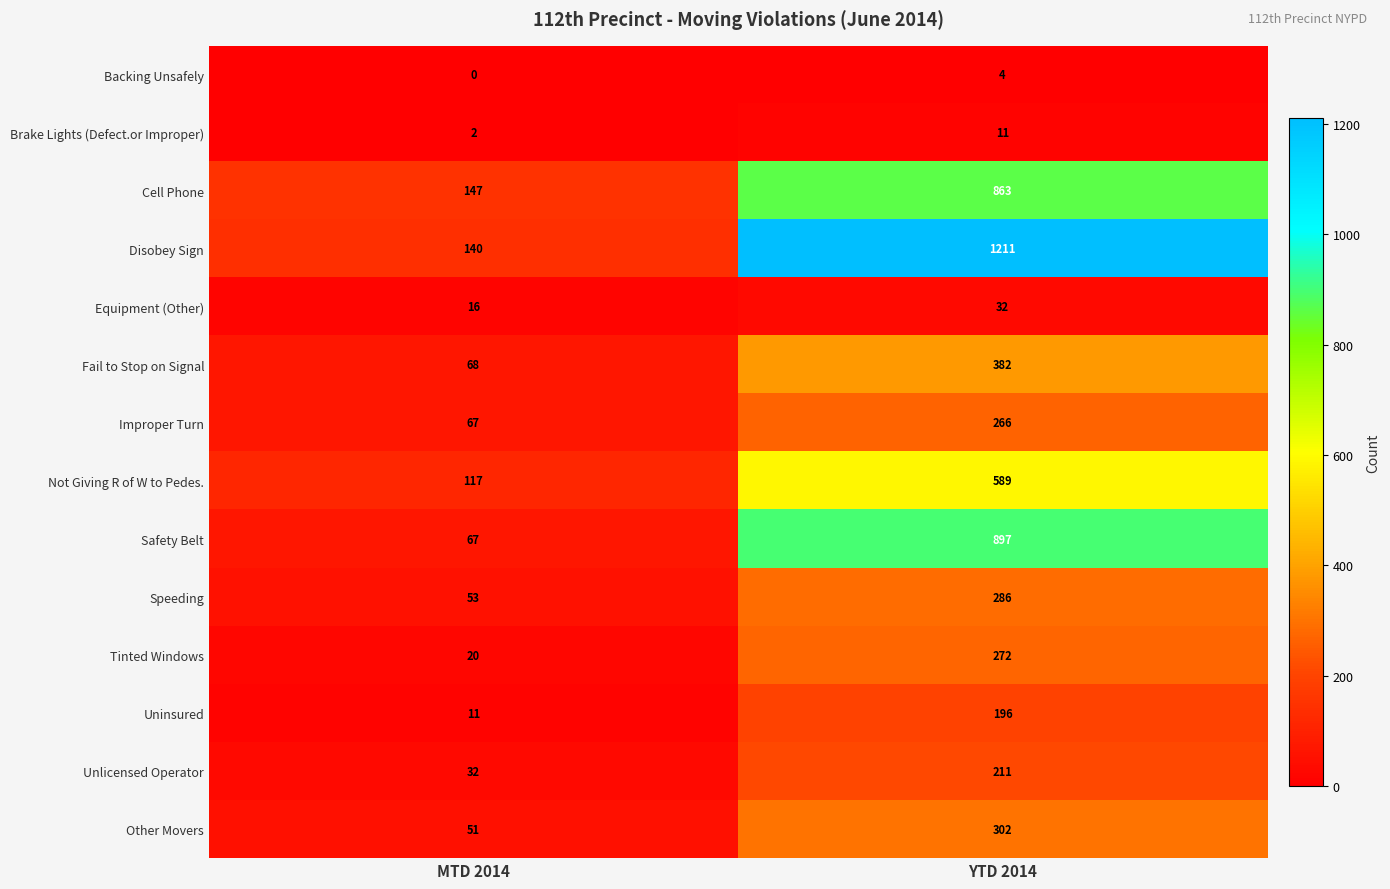

What is the average value of the Fail to Stop on Signal series?

225